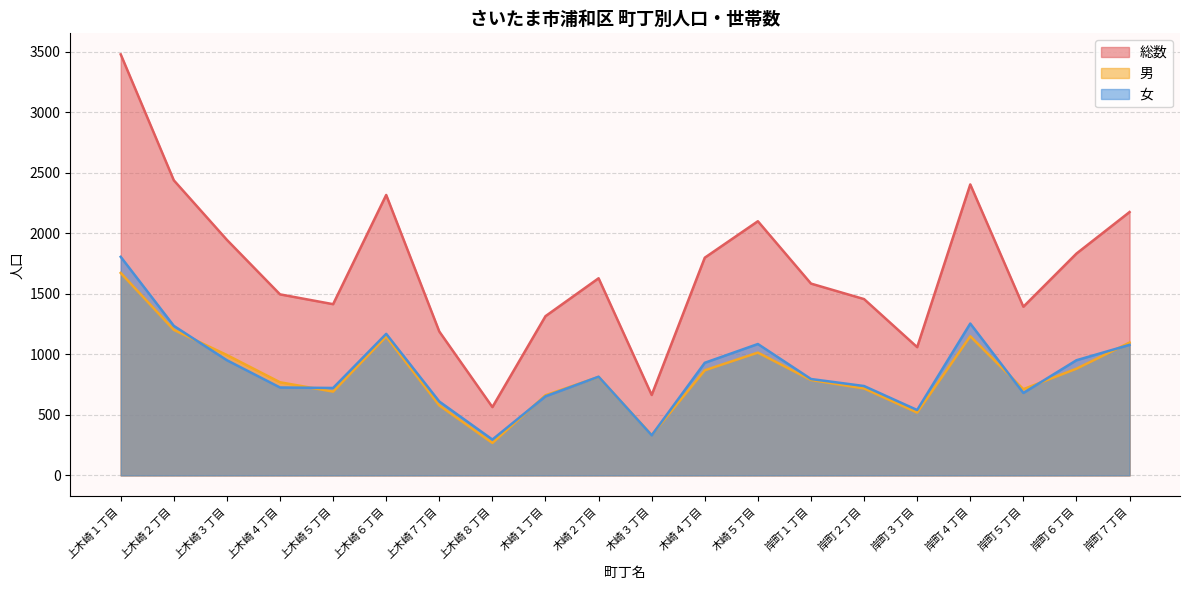

Which label corresponds to the smallest value in the chart?

上木崎８丁目